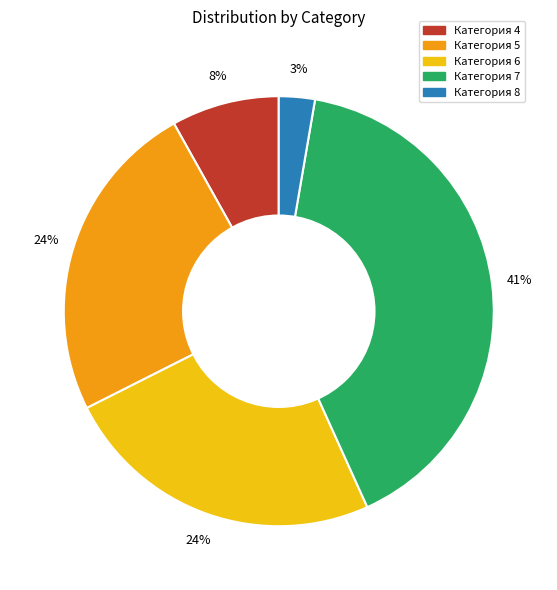

How many segments does this pie chart have?

5